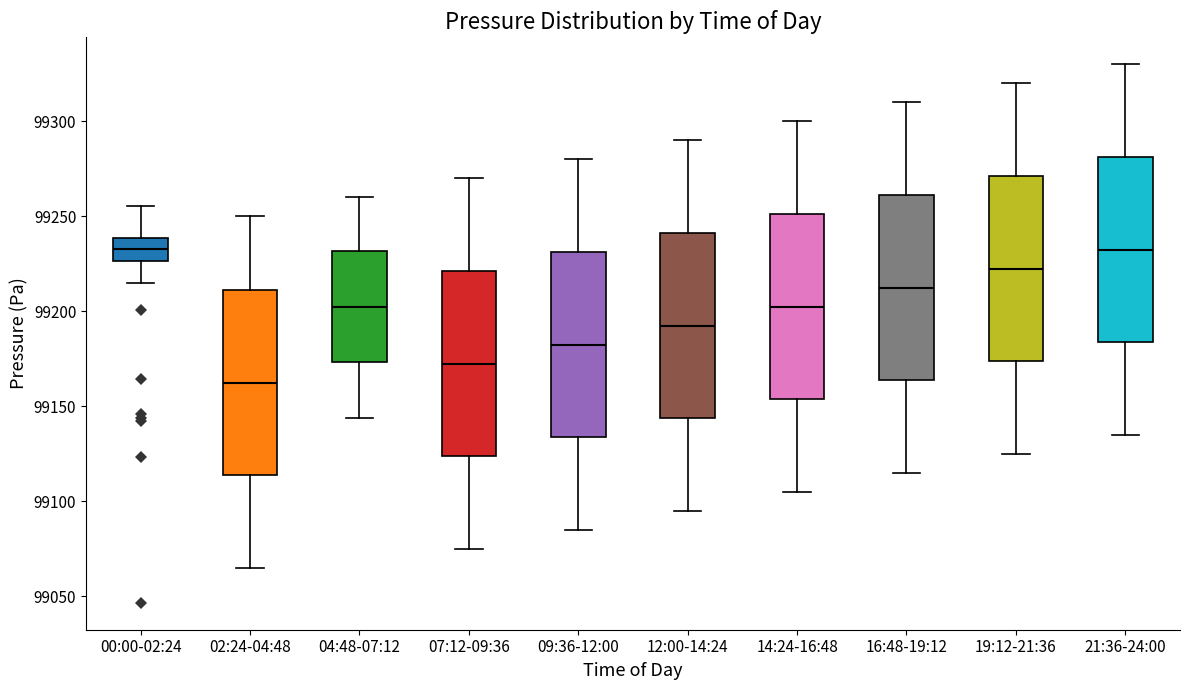

Where does the median line of the box for 21:36-24:00 sit on the y-axis? The values are not printed on the chart, so give them approximately, as read against the axis.

99235